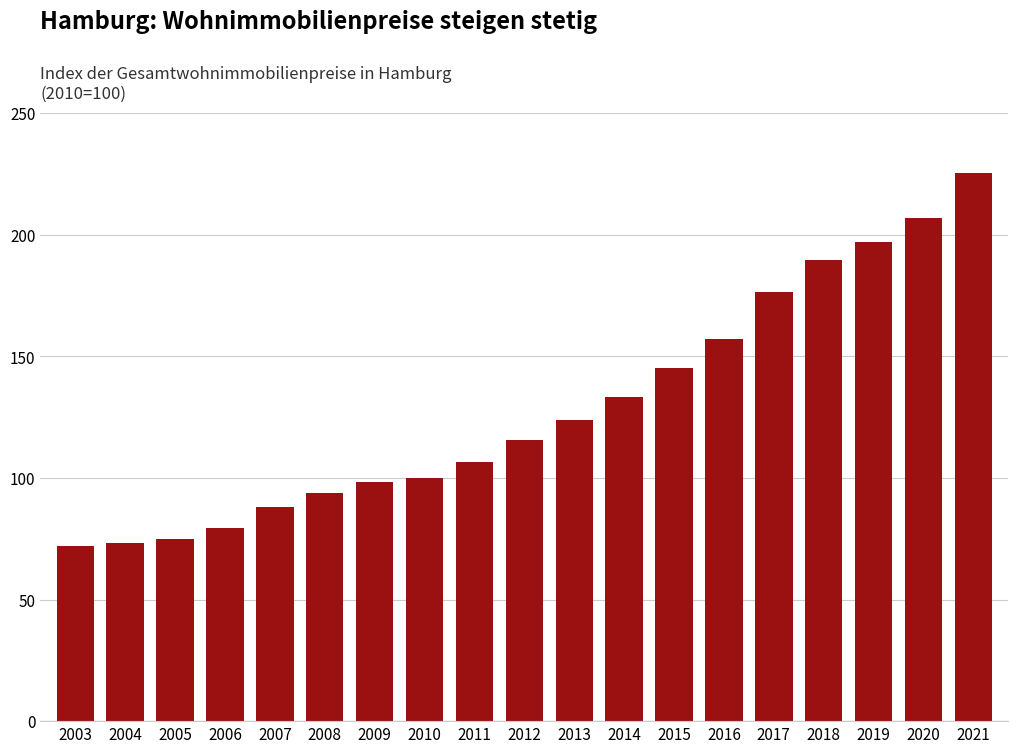

The chart shows a value of 206.9 at 2020. True or false?

True